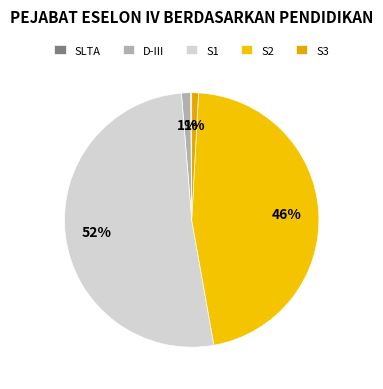

What percentage is NOT represented by S2?

53.7%